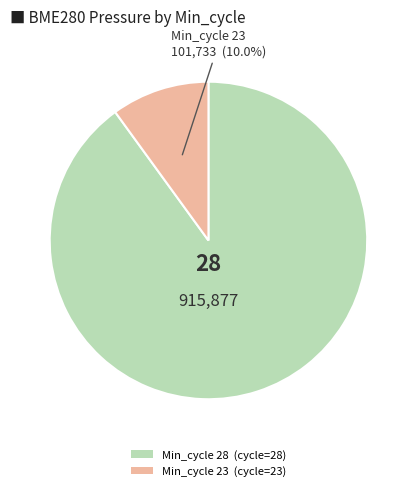

How many segments does this pie chart have?

2